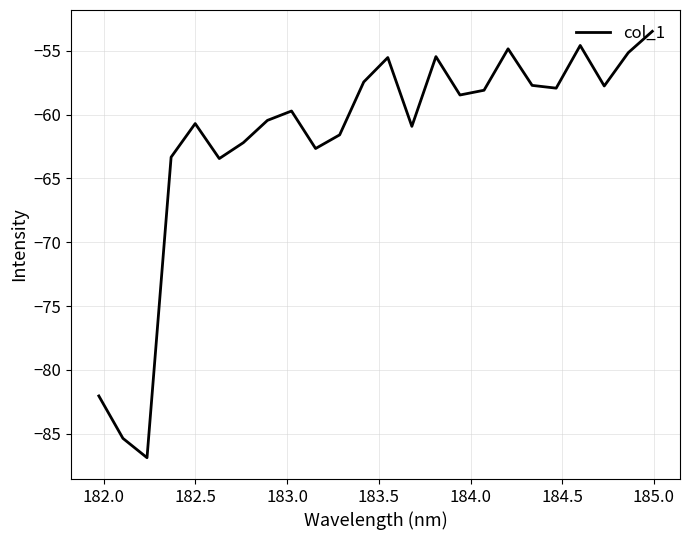

What is the greatest value displayed?

-53.5